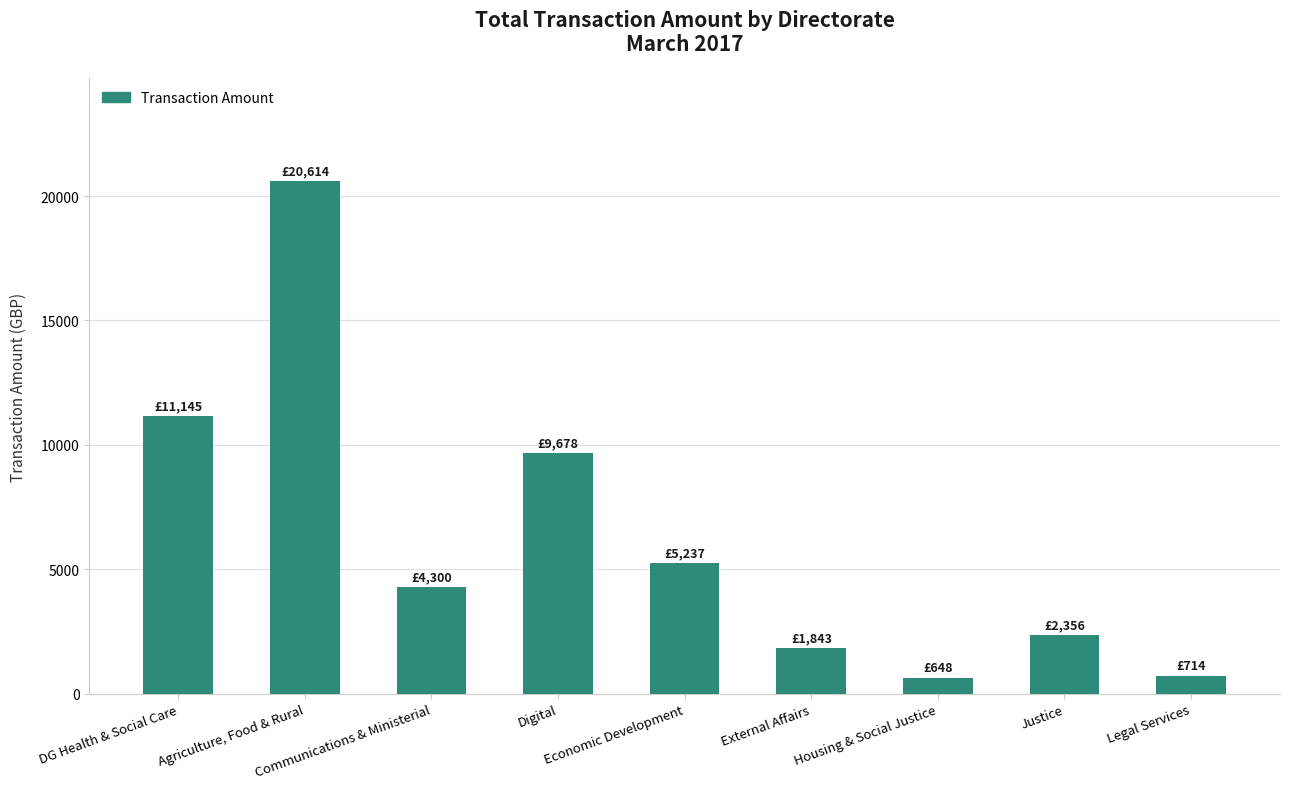

Rank the categories by value from lowest to highest.

Housing & Social Justice, Legal Services, External Affairs, Justice, Communications & Ministerial, Economic Development, Digital, DG Health & Social Care, Agriculture, Food & Rural